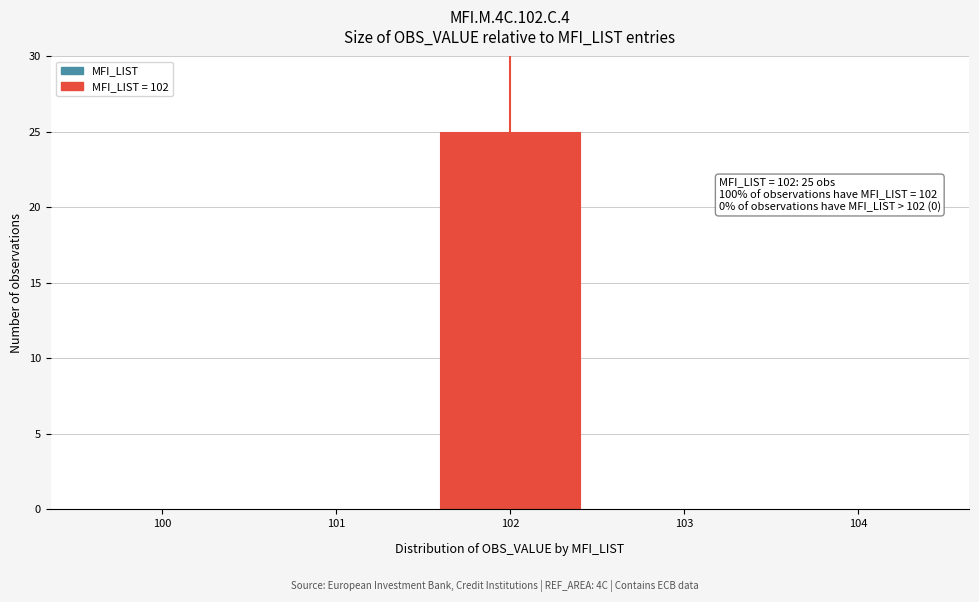

Reading left to right, extract all data points from this chart.

100=0	101=0	102=25	103=0	104=0